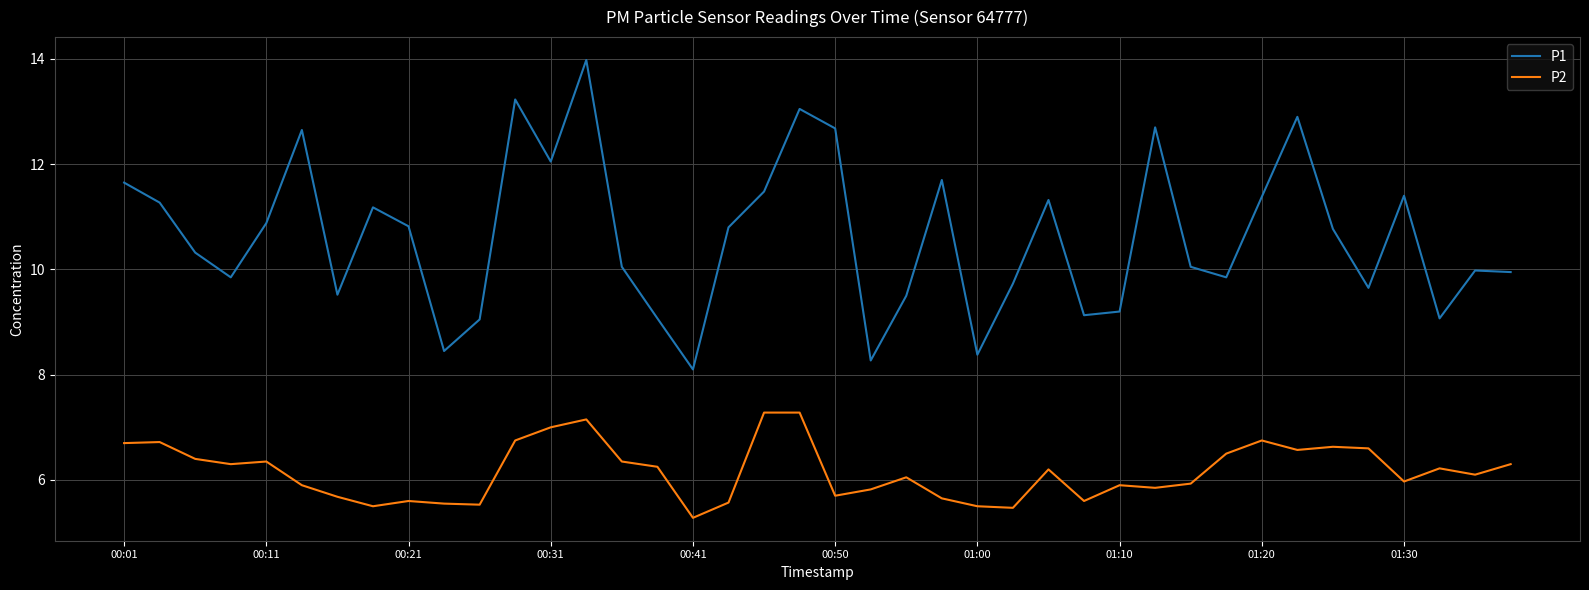

What is the difference between the maximum and second lowest values in the P2 series?

1.8